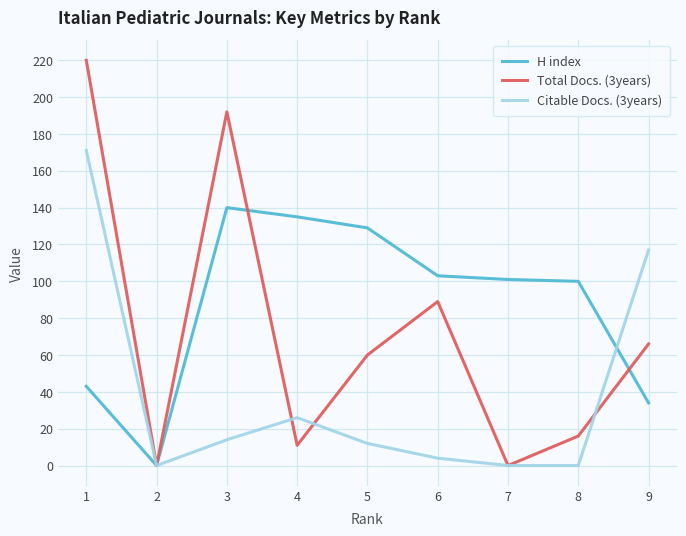

True or false: H index and Citable Docs. (3years) cross at least once.

True